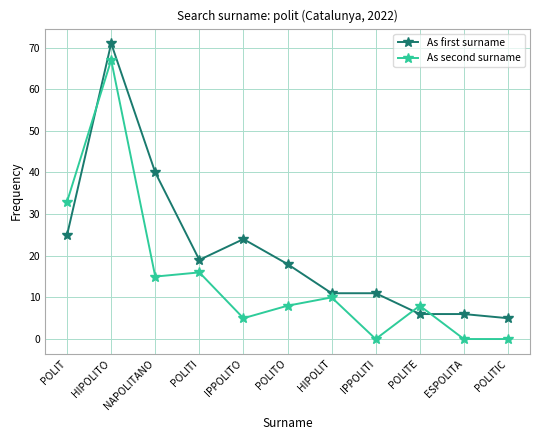

True or false: As second surname has more than 1 interior local peaks.

True